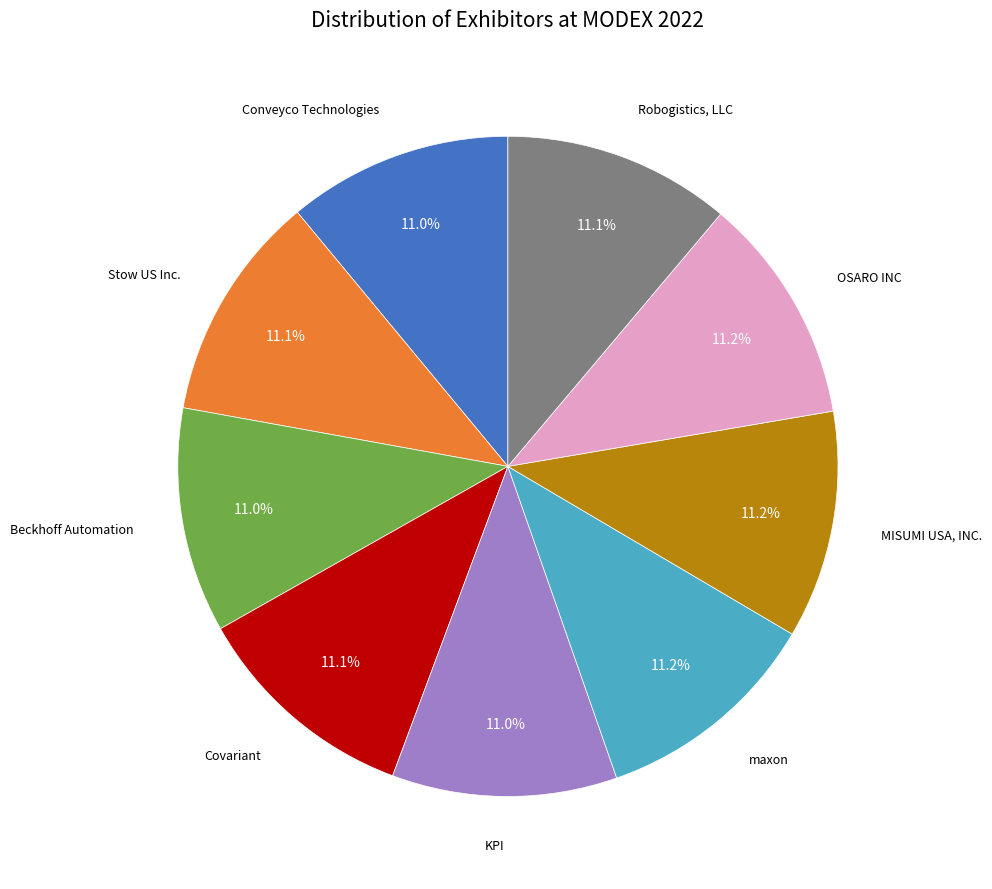

Is there any slice that represents more than half of the pie?

No